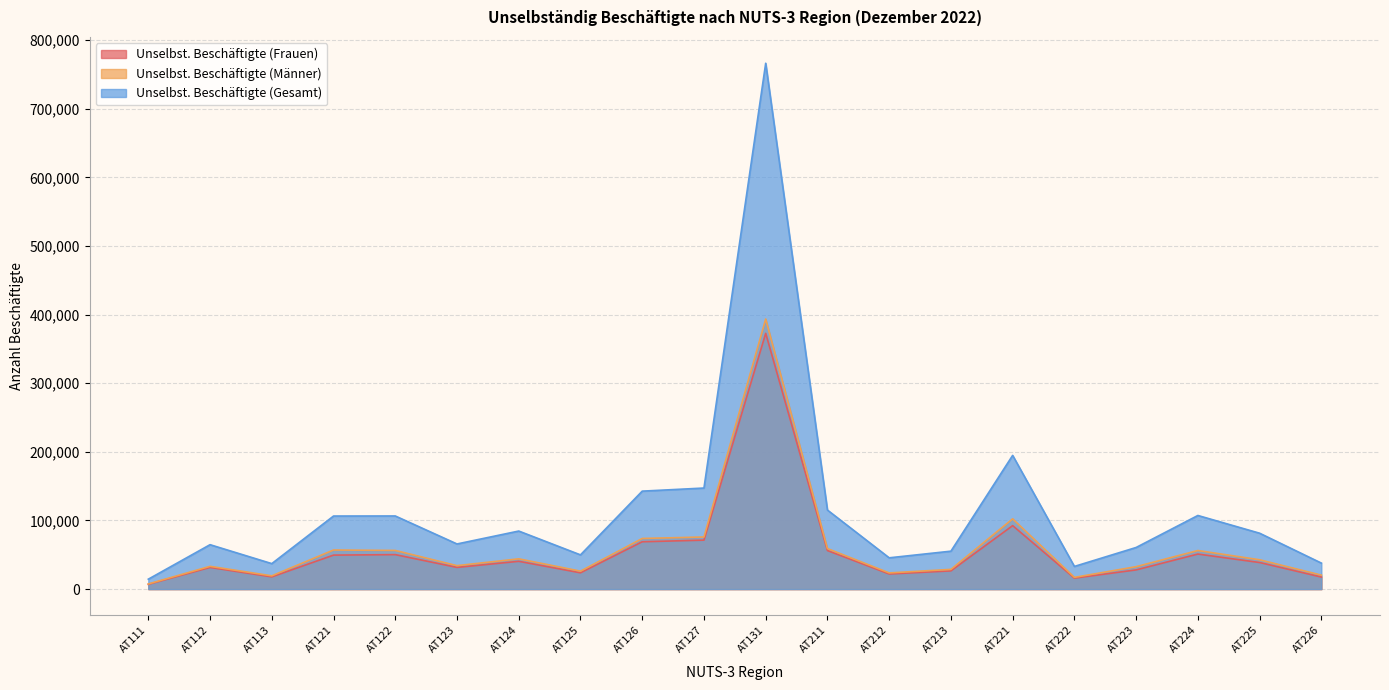

Which category has the highest value in the Unselbst. Beschäftigte (Frauen) series?

AT131